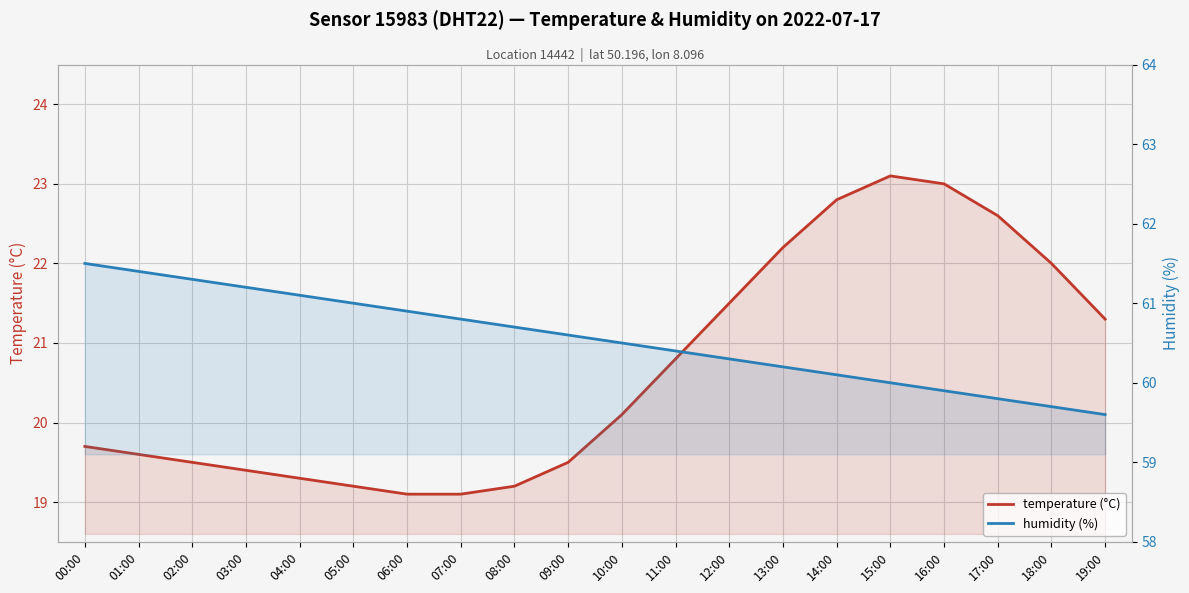

What is the difference between the humidity (%) values at 17:00 and 02:00?

1.5